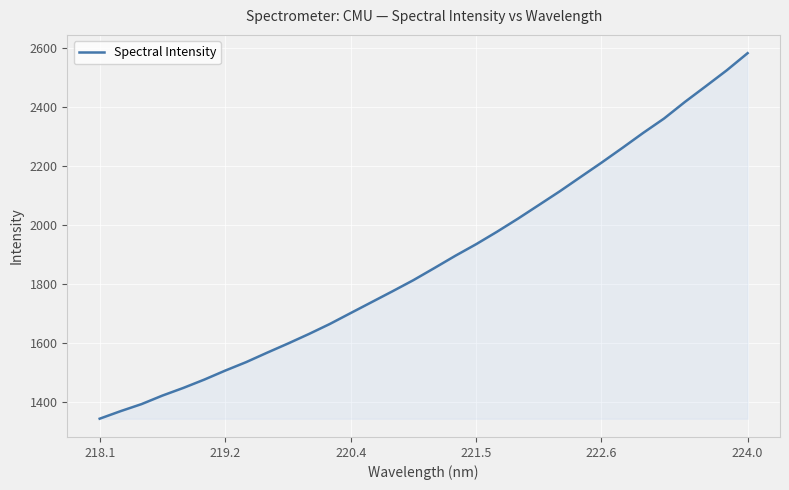

What is the smallest value displayed?

1344.6